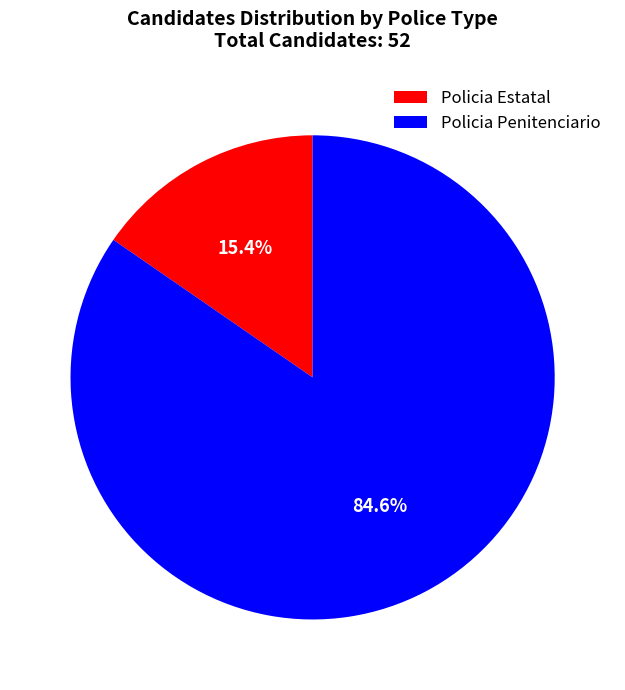

Does Policia Penitenciario represent more than half of the total?

Yes